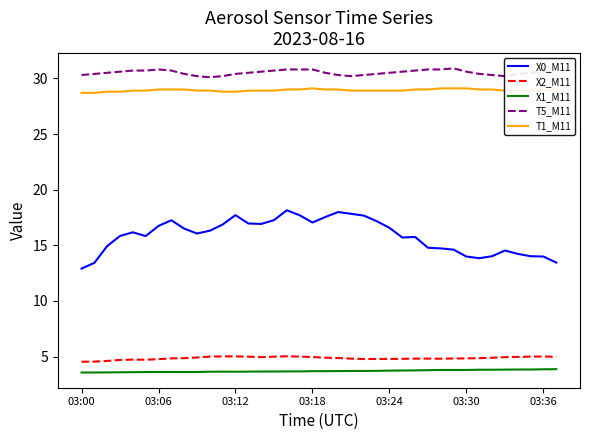

Which series has the widest spread of values?

X0_M11